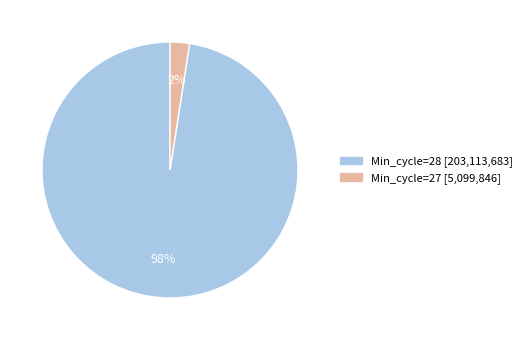

Is there any slice that represents more than half of the pie?

Yes